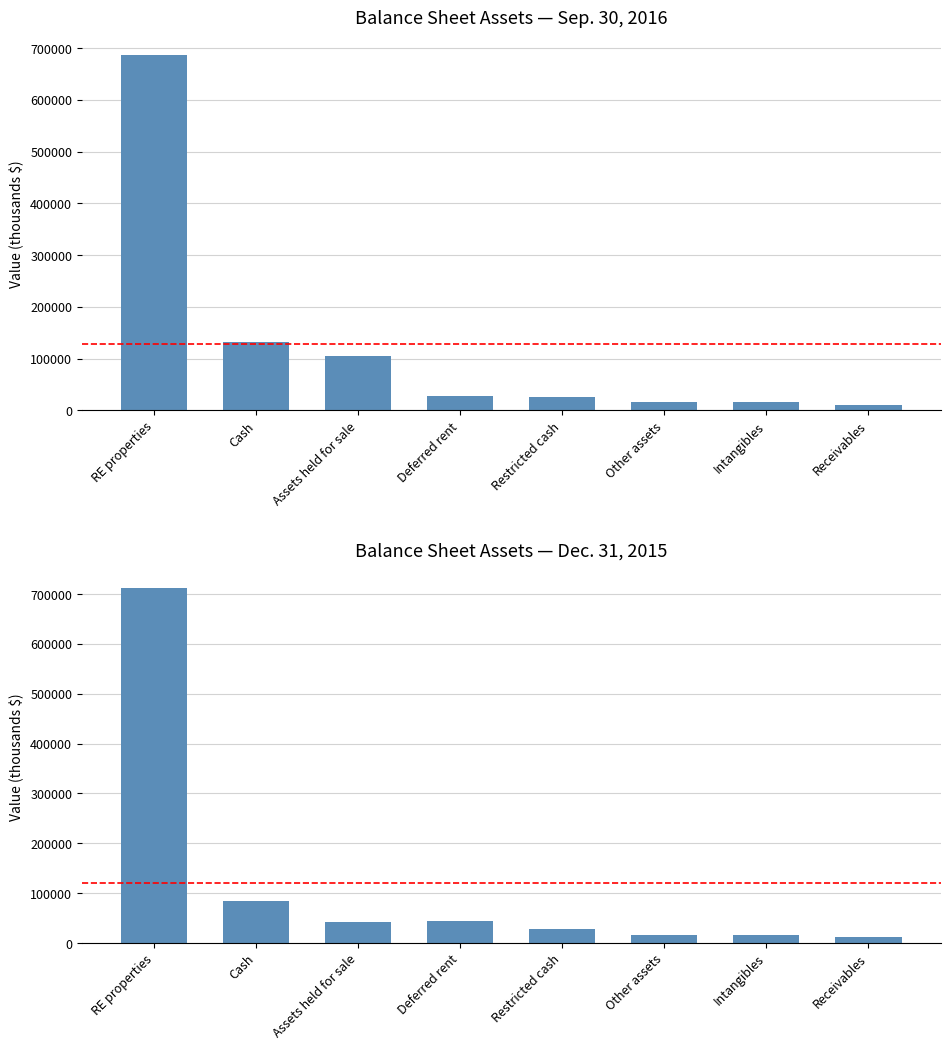

How many values in the Dec. 31, 2015 series are below 42719?

4